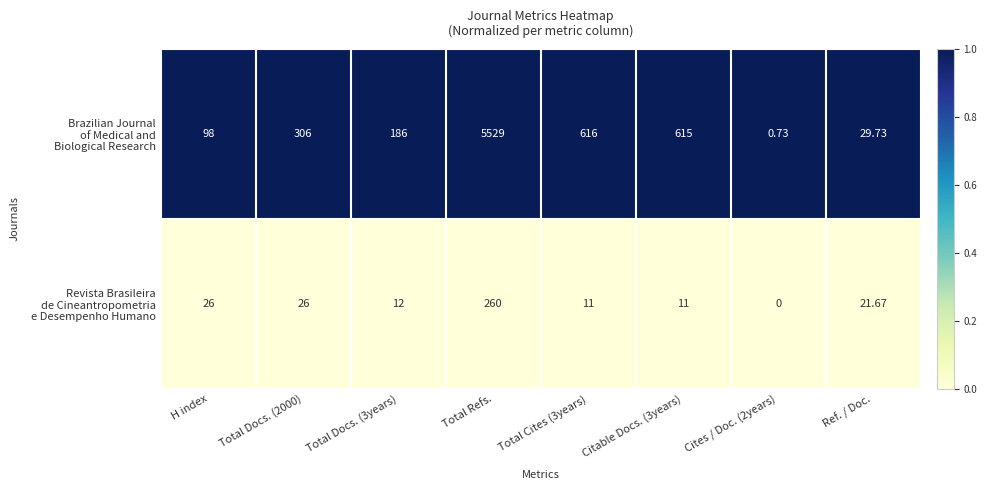

Which category has the highest value across all series?

Total Refs.